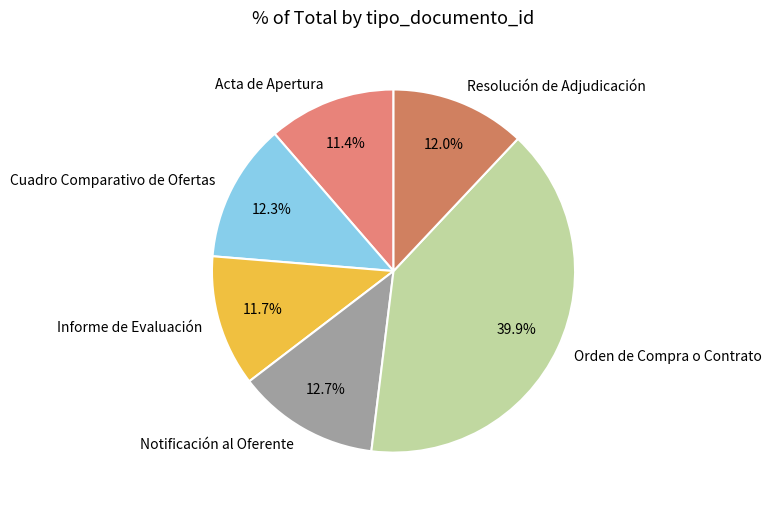

Approximately how many times larger is the value at Cuadro Comparativo de Ofertas compared to Resolución de Adjudicación?

1.0